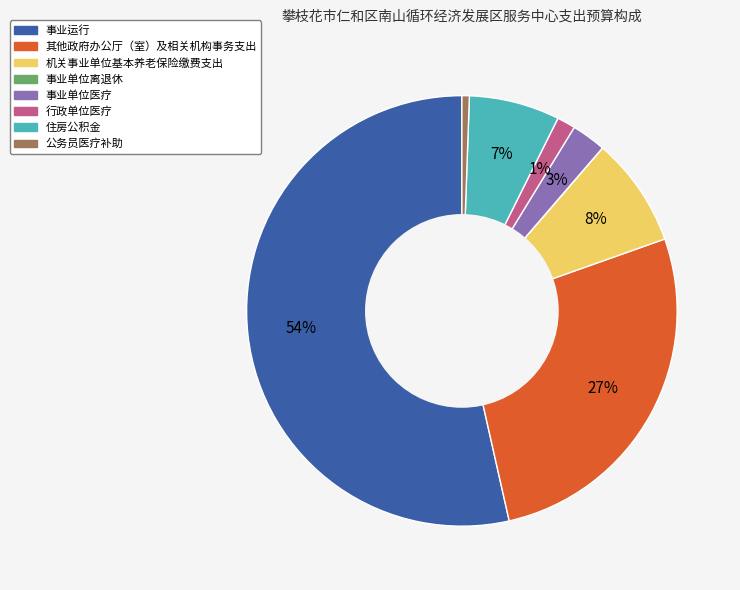

Does 事业运行 account for over 50% of the chart?

Yes